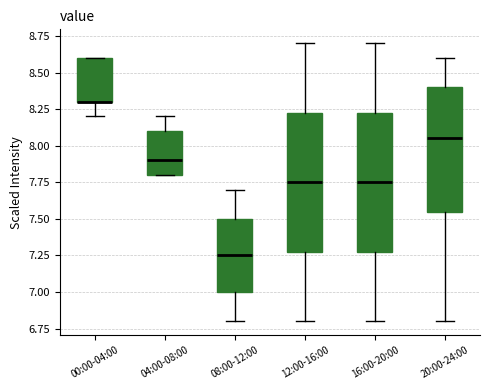

Reading left to right, read every box against the y-axis: the position of its median line, the range the box covers, and the ends of its whiskers. The values are not printed on the chart, so give them approximately, as read against the axis.

00:00-04:00: median 8.30 (drawn on the box's lower edge), box 8.30 to 8.60, whiskers 8.20 to 8.60
04:00-08:00: median 7.90, box 7.80 to 8.10, whiskers 7.80 to 8.20
08:00-12:00: median 7.25, box 7.00 to 7.50, whiskers 6.80 to 7.70
12:00-16:00: median 7.75, box 7.30 to 8.25, whiskers 6.80 to 8.70
16:00-20:00: median 7.75, box 7.30 to 8.25, whiskers 6.80 to 8.70
20:00-24:00: median 8.05, box 7.55 to 8.40, whiskers 6.80 to 8.60